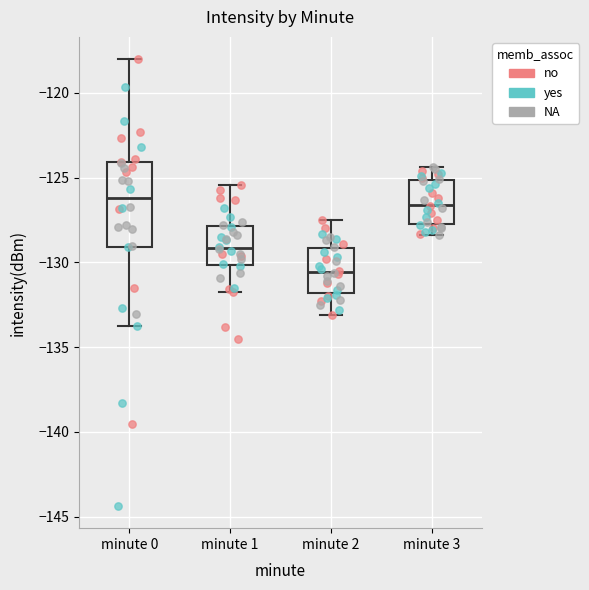

Reading left to right, read every box against the y-axis: the position of its median line, the range the box covers, and the ends of its whiskers. The values are not printed on the chart, so give them approximately, as read against the axis.

minute 0: median -126.0, box -129.0 to -124.0, whiskers -133.5 to -118.0
minute 1: median -129.0, box -130.0 to -128.0, whiskers -132.0 to -125.5
minute 2: median -130.5, box -132.0 to -129.0, whiskers -133.0 to -127.5
minute 3: median -126.5, box -127.5 to -125.0, whiskers -128.5 to -124.5